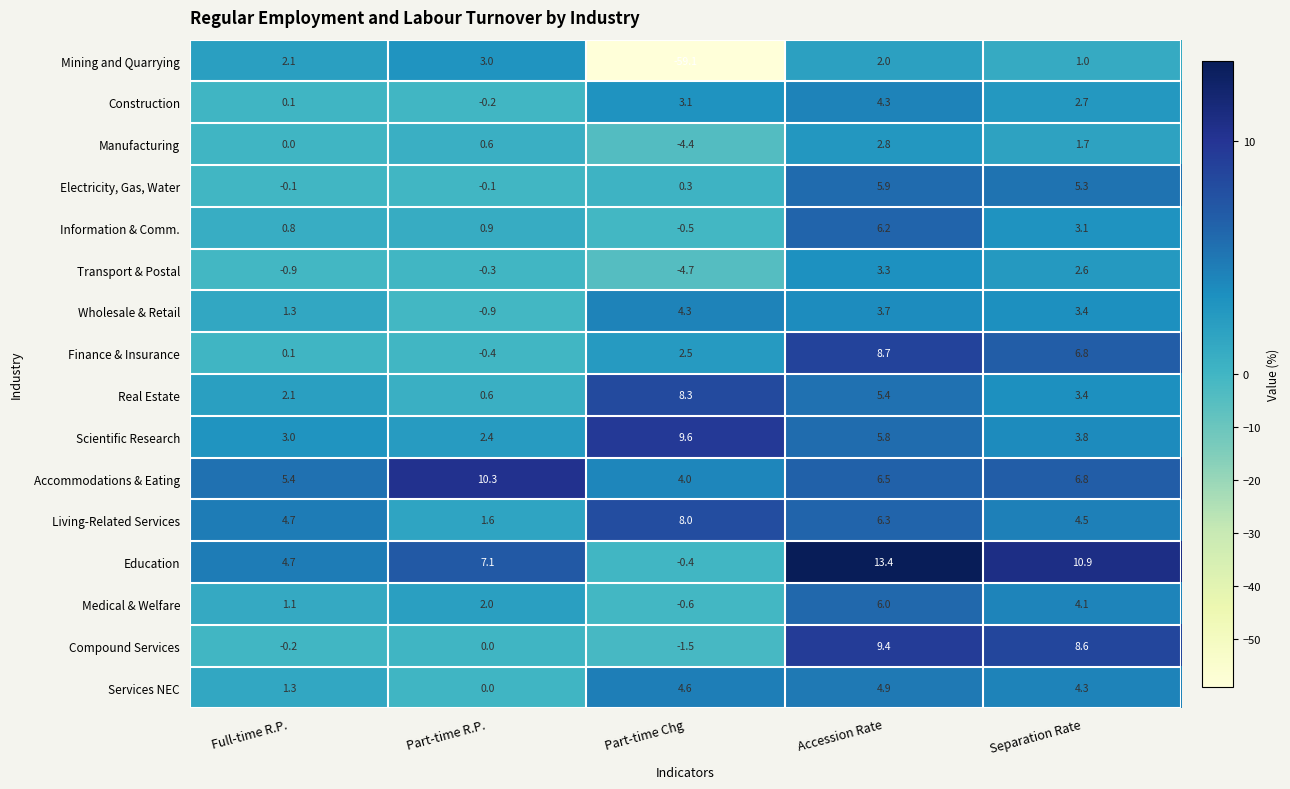

Rank the categories by Manufacturing value from highest to lowest.

Accession Rate, Separation Rate, Part-time R.P., Full-time R.P., Part-time Chg